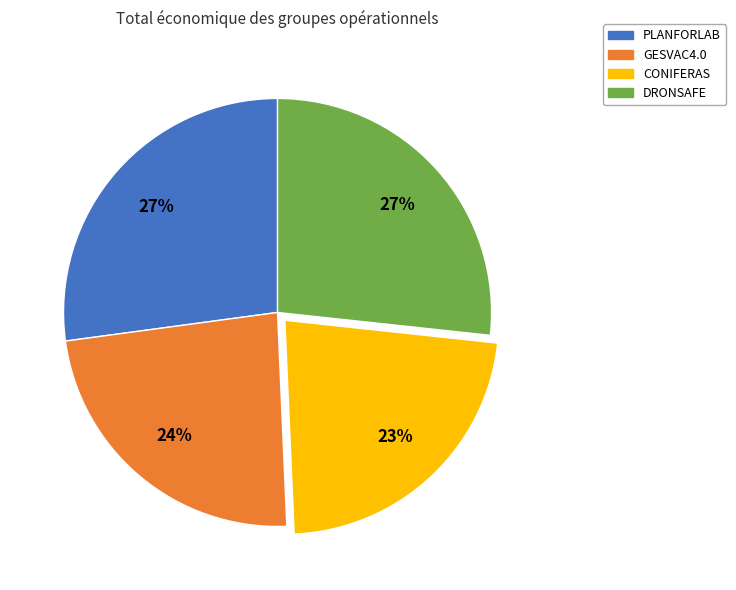

Is it true that DRONSAFE is 20% of the pie?

False